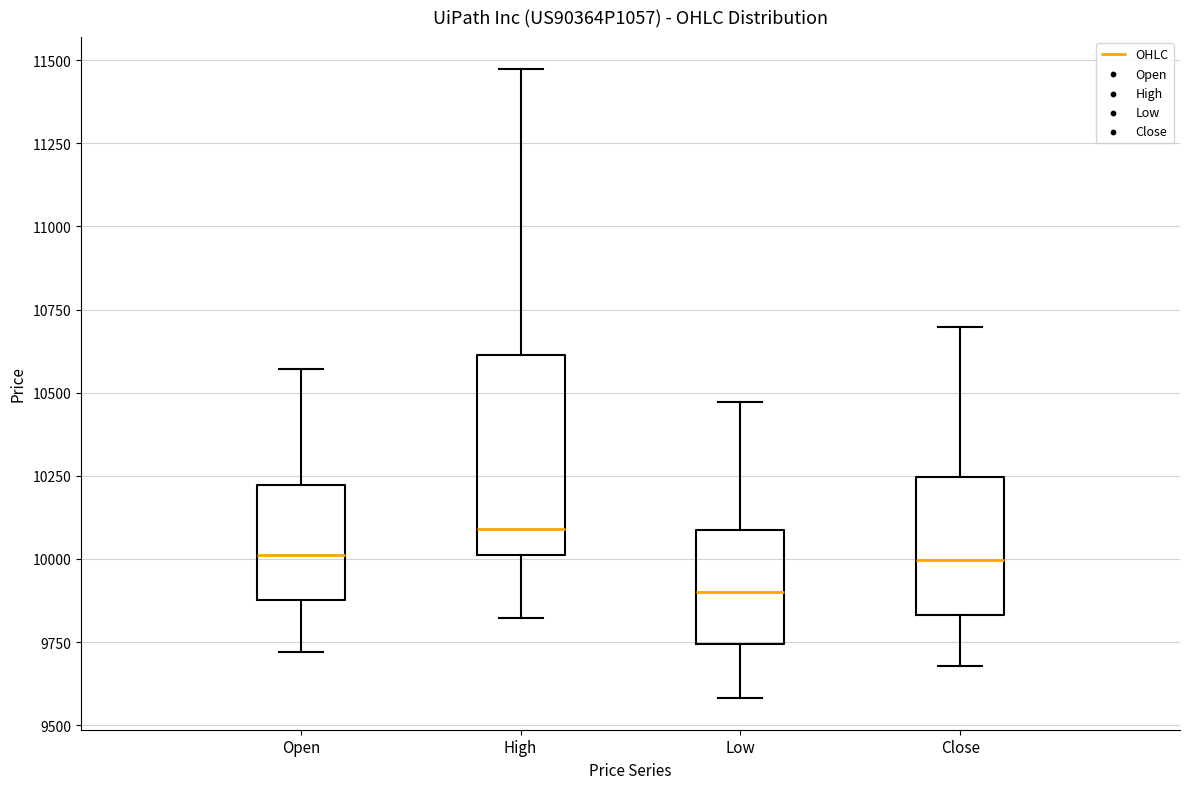

Where does the lower whisker of the box for Open end on the y-axis? The values are not printed on the chart, so give them approximately, as read against the axis.

9700